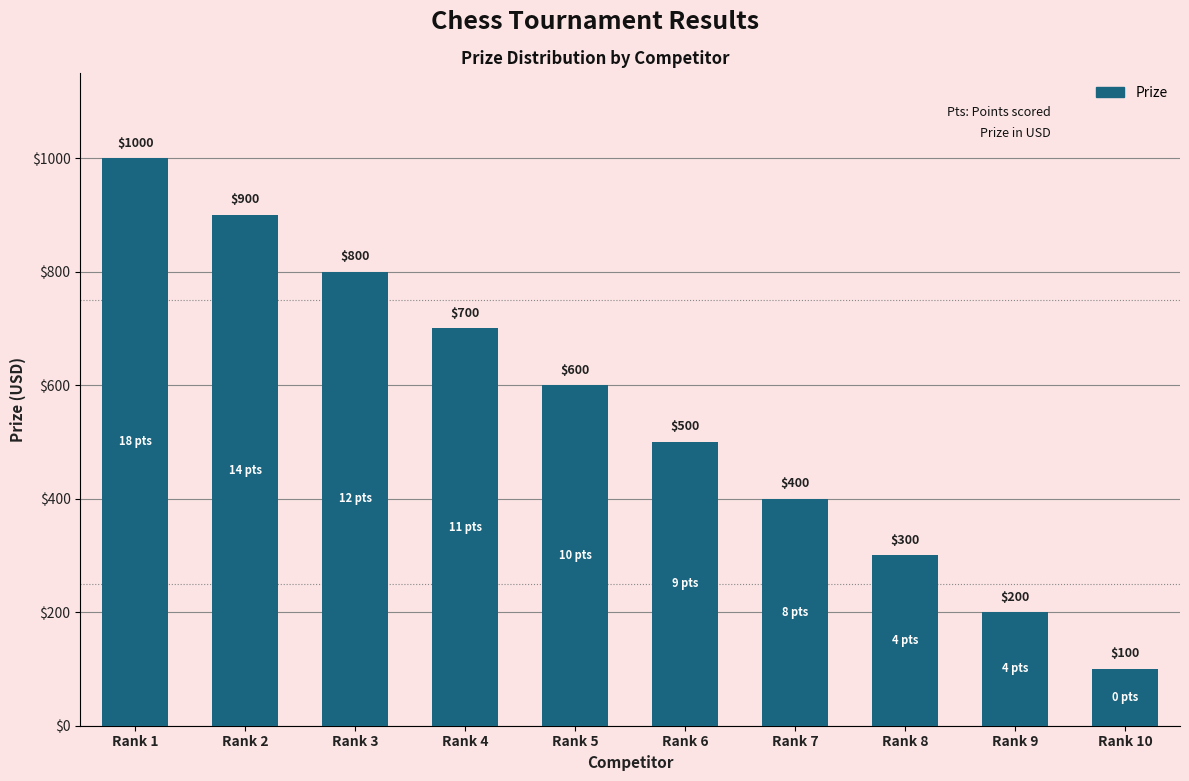

What is the sum of all values?

5500